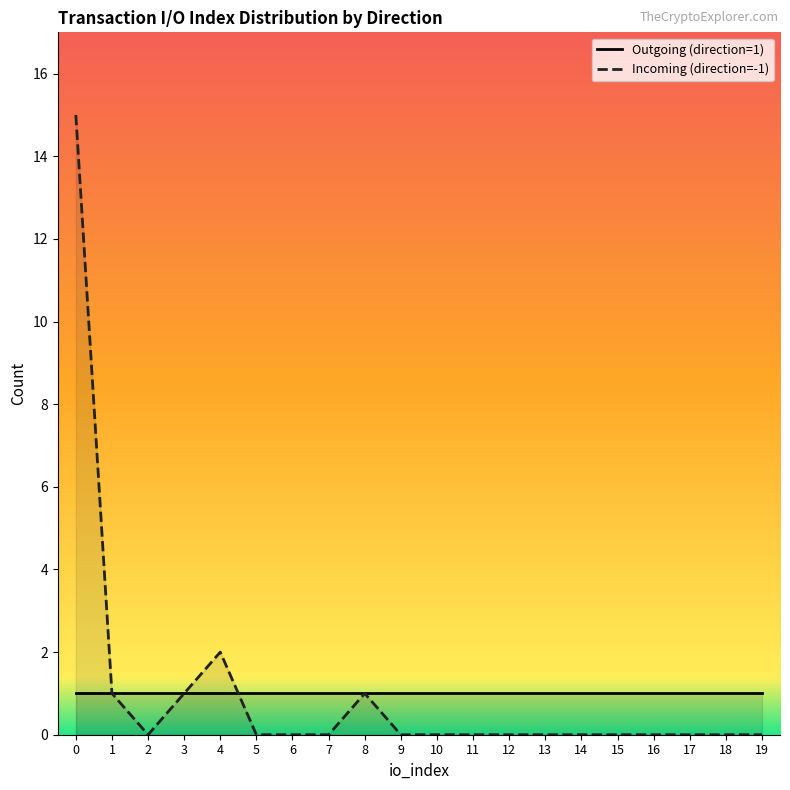

The Outgoing (direction=1) series shows 1 at 18. True or false?

True